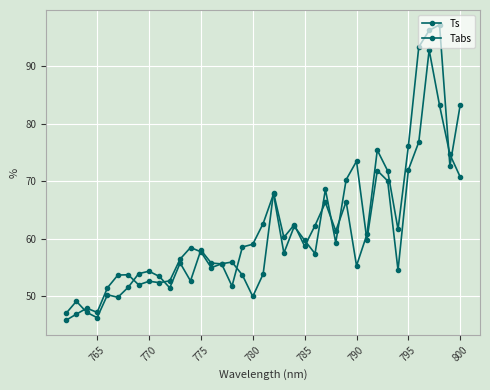

What is the difference between the maximum and minimum values in the Tabs series?

46.6